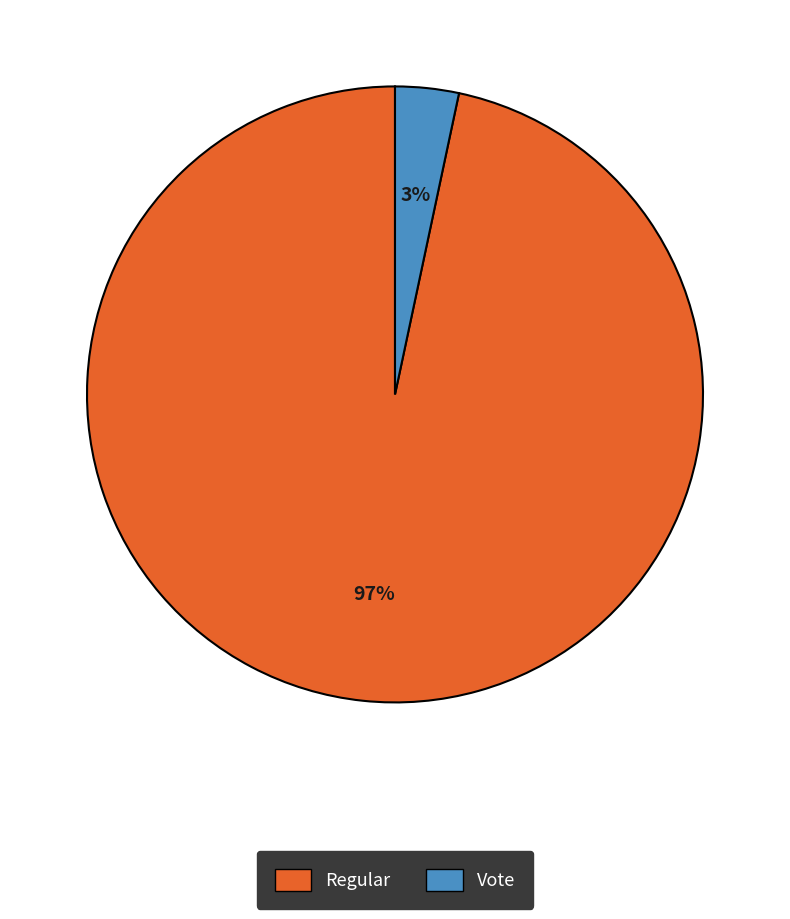

Is Vote the majority of the pie?

No